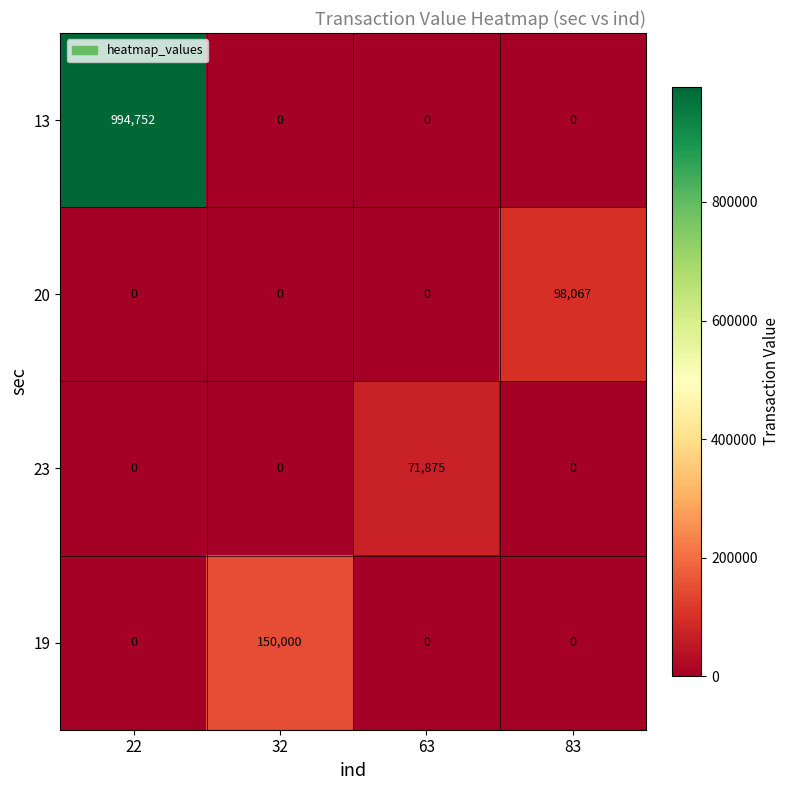

Which label corresponds to the largest value in the chart?

22